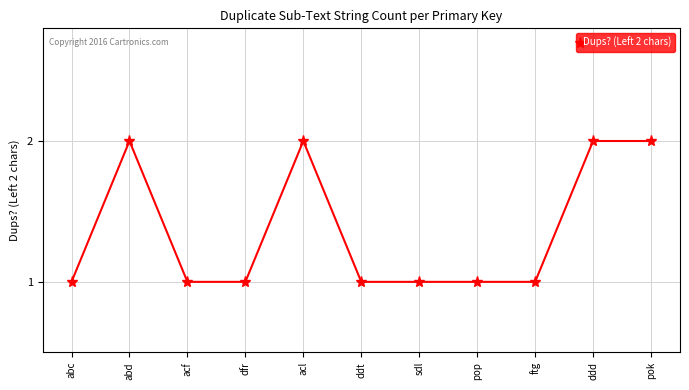

What is the approximate value at pok?

2